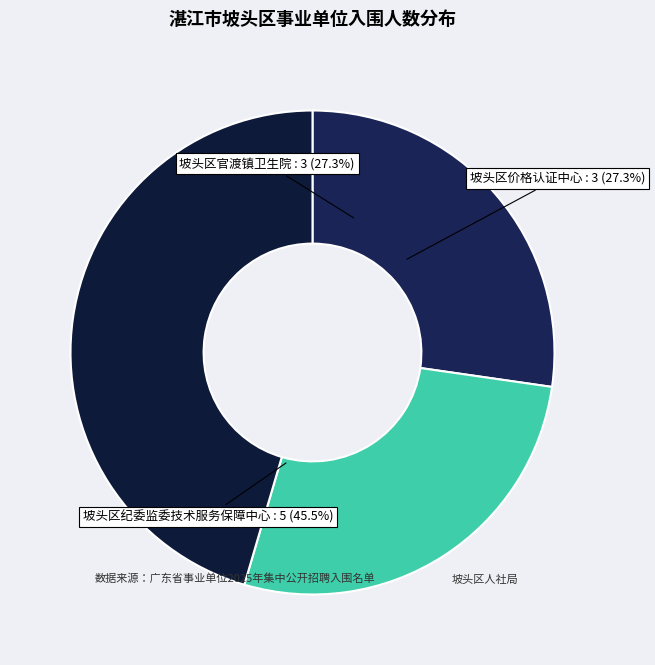

Count the number of slices in the pie.

3